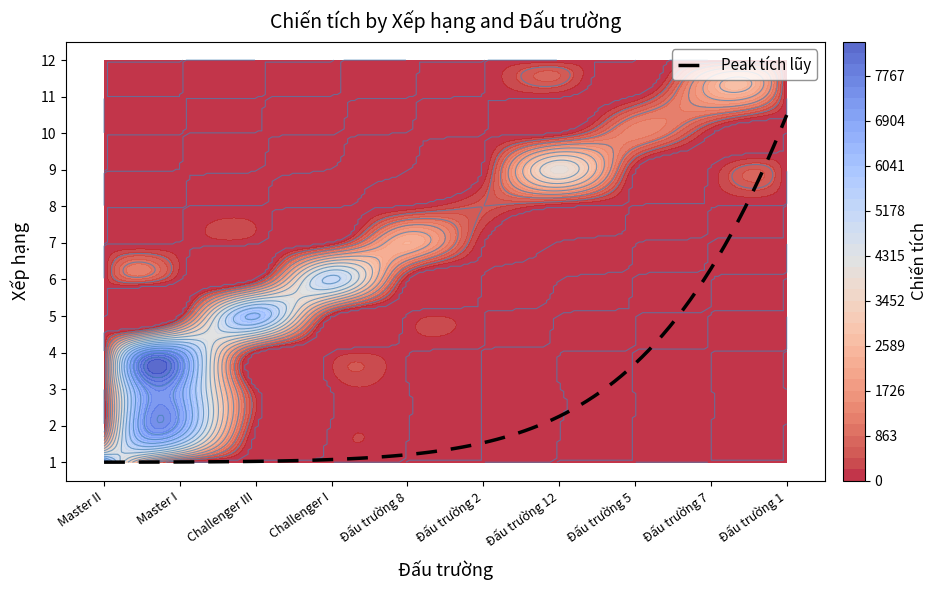

Is the value of Challenger III at 6 greater than the value of Đấu trường 12 at 11?

No